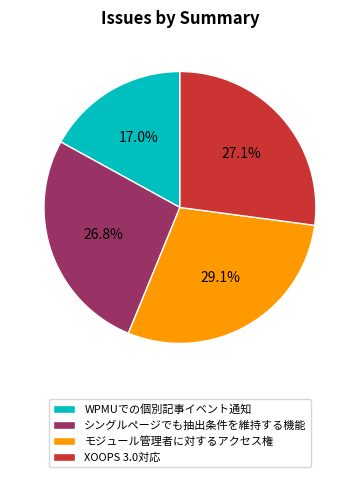

Is it true that モジュール管理者に対するアクセス権 is 29% of the pie?

True